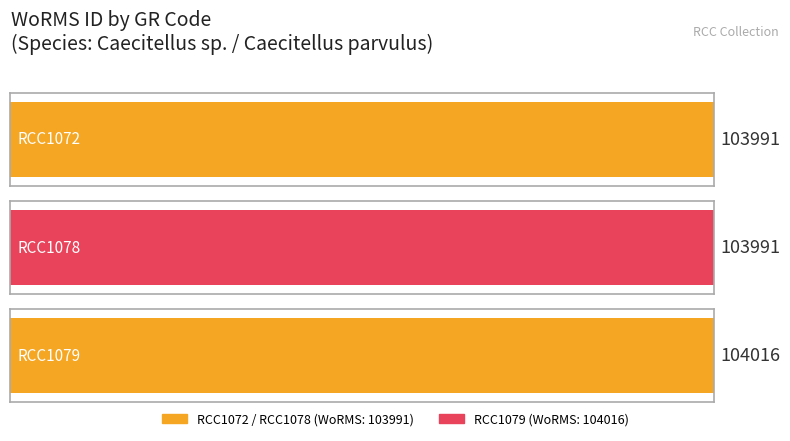

What is the value of the 3rd bar from the left?

104016